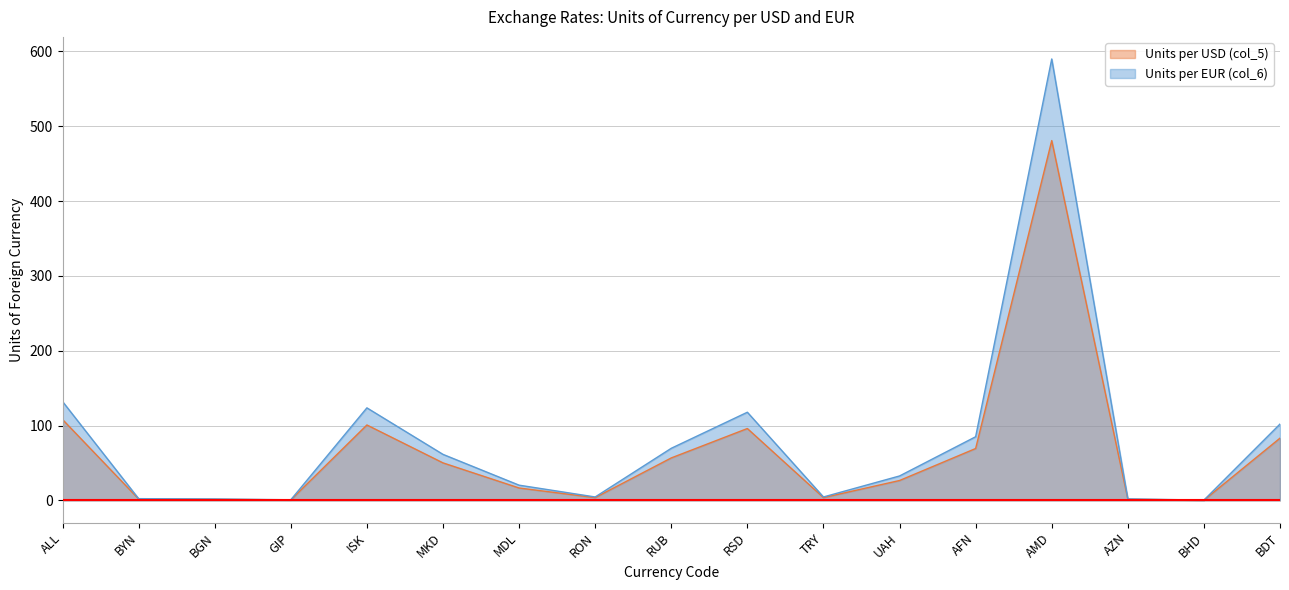

Where is Units per USD (col_5) nearest to the value 240?

ALL